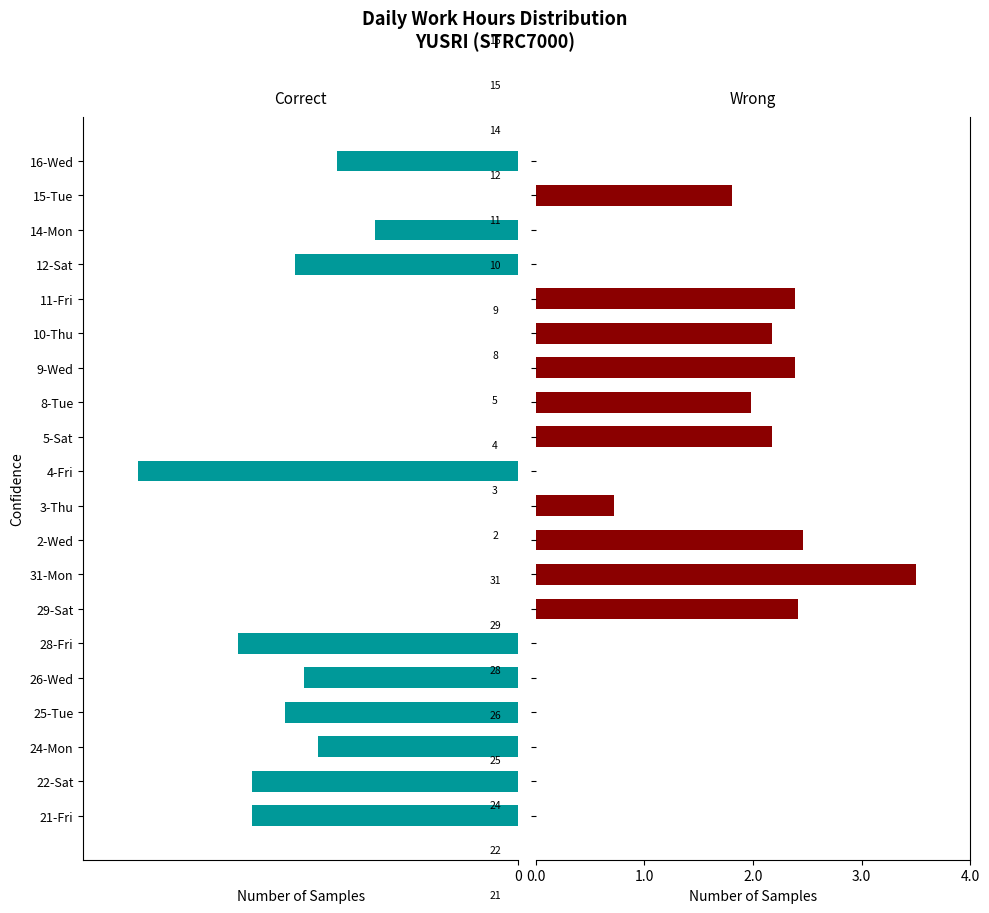

What is the smallest value displayed?

-3.5